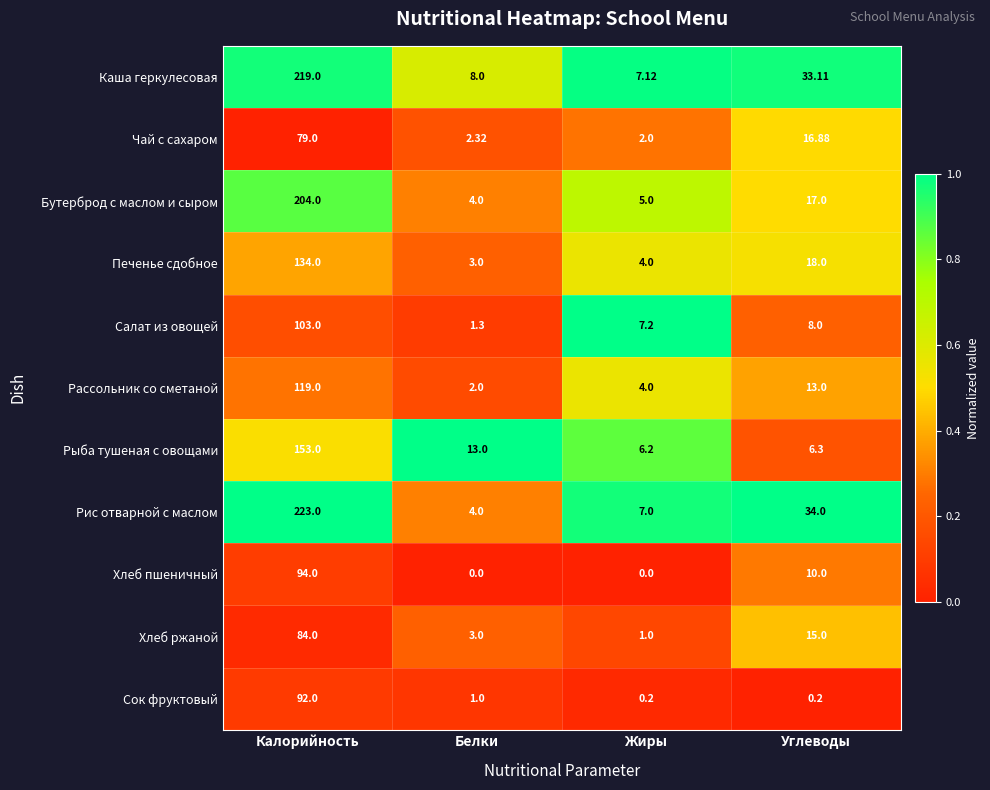

Between Калорийность and Жиры, which series saw the biggest shift?

Рис отварной с маслом